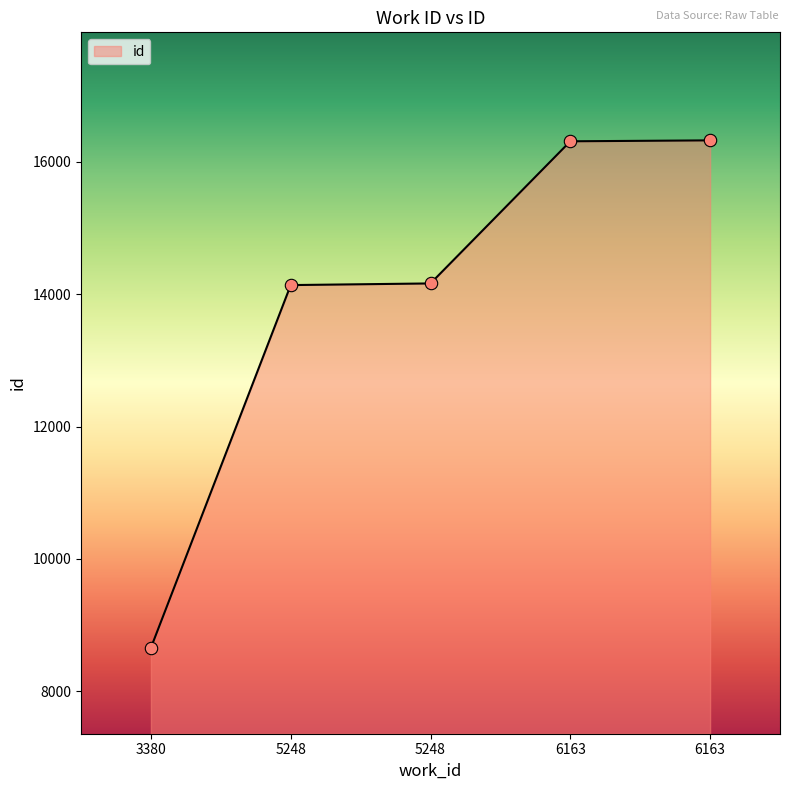

What is the change in value from 3380 to 6163?

+7668